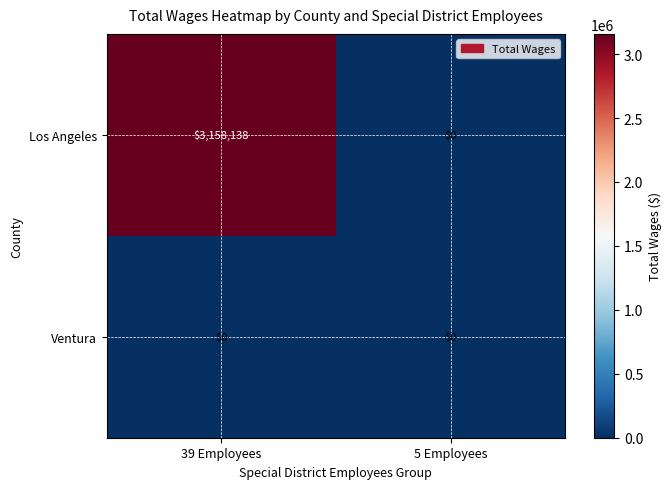

Reading right to left, list all the values displayed in this chart.

Los Angeles: 5 Employees=0	39 Employees=3158138
Ventura: 5 Employees=0	39 Employees=0